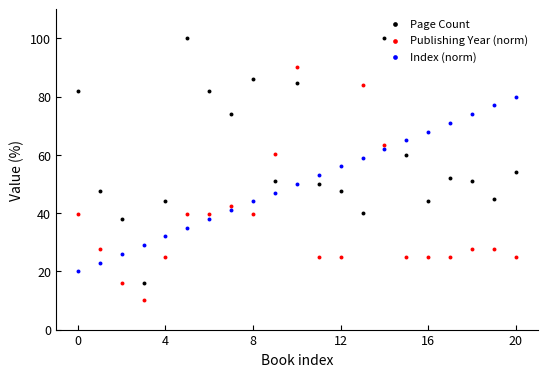

Is the value of Page Count at 10 greater than the value of Publishing Year (norm) at 16?

Yes